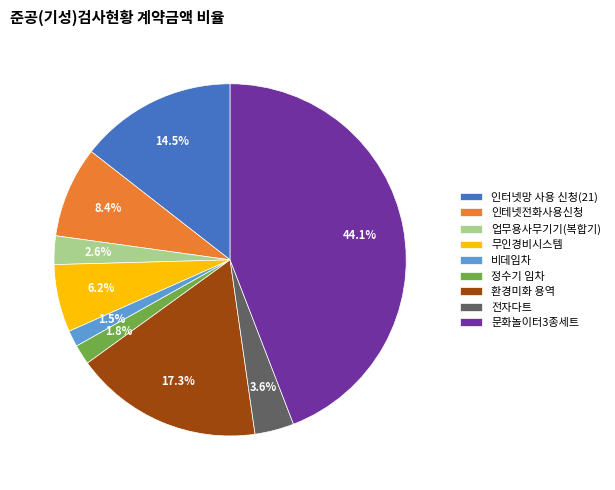

Which category has the biggest portion of the pie?

문화놀이터3종세트